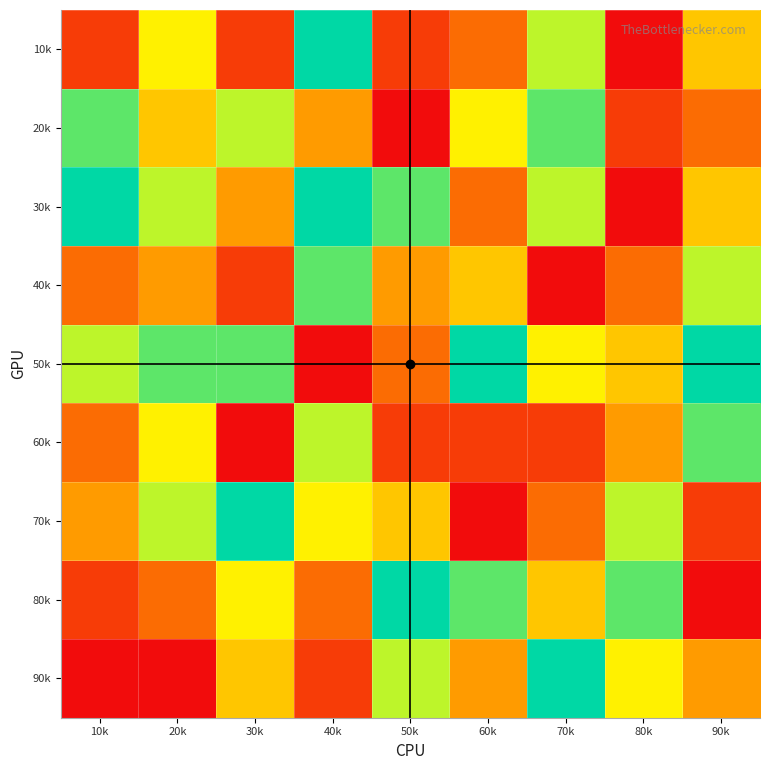

Reading left to right, transcribe all the data shown in this chart.

10k: 10k=2	20k=6	30k=2	40k=9	50k=2	60k=3	70k=7	80k=1	90k=5
20k: 10k=8	20k=5	30k=7	40k=4	50k=1	60k=6	70k=8	80k=2	90k=3
30k: 10k=9	20k=7	30k=4	40k=9	50k=8	60k=3	70k=7	80k=1	90k=5
40k: 10k=3	20k=4	30k=2	40k=8	50k=4	60k=5	70k=1	80k=3	90k=7
50k: 10k=7	20k=8	30k=8	40k=1	50k=3	60k=9	70k=6	80k=5	90k=9
60k: 10k=3	20k=6	30k=1	40k=7	50k=2	60k=2	70k=2	80k=4	90k=8
70k: 10k=4	20k=7	30k=9	40k=6	50k=5	60k=1	70k=3	80k=7	90k=2
80k: 10k=2	20k=3	30k=6	40k=3	50k=9	60k=8	70k=5	80k=8	90k=1
90k: 10k=1	20k=1	30k=5	40k=2	50k=7	60k=4	70k=9	80k=6	90k=4